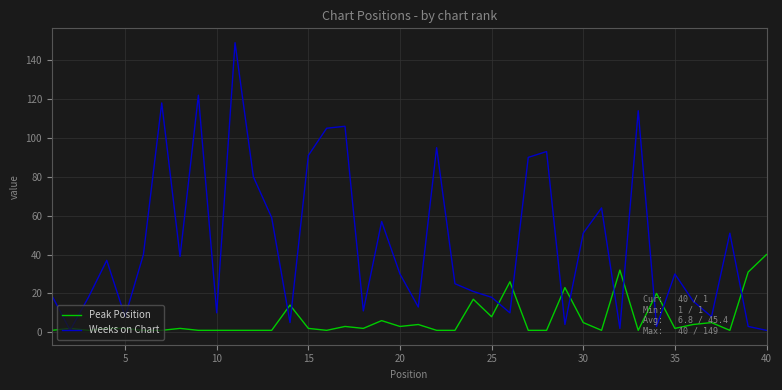

Which series has the largest range (max minus min)?

Weeks on Chart